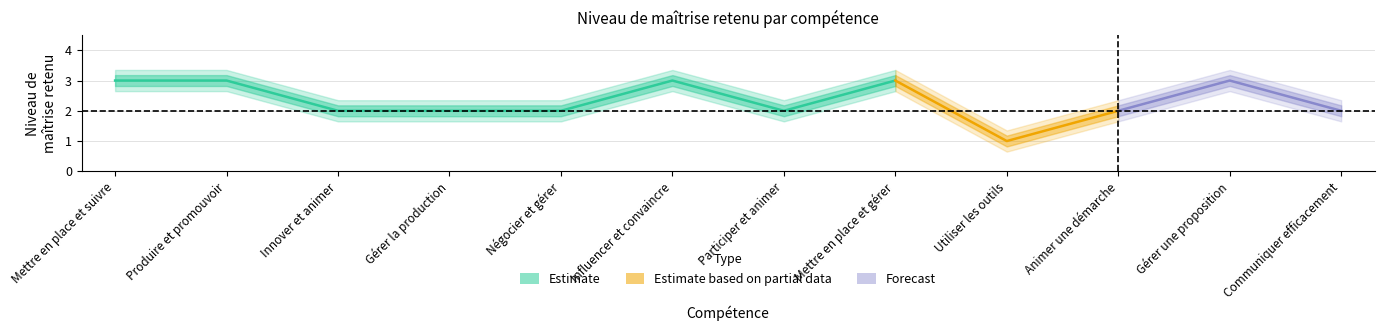

Which label corresponds to the smallest value in the chart?

Utiliser les outils